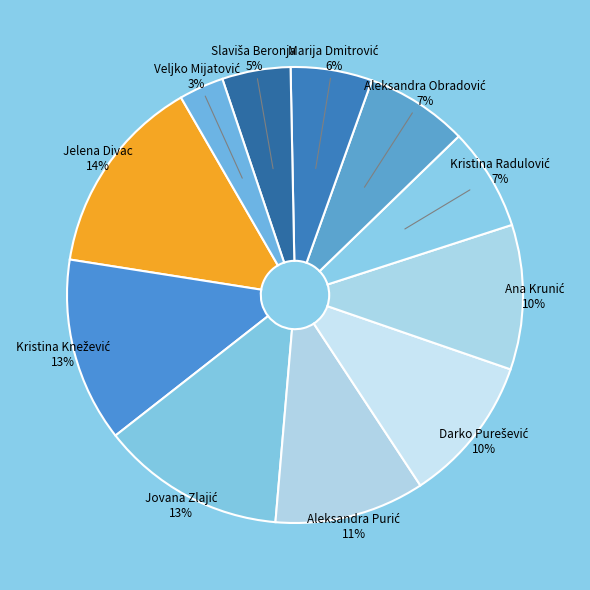

Is there a majority slice in this chart?

No